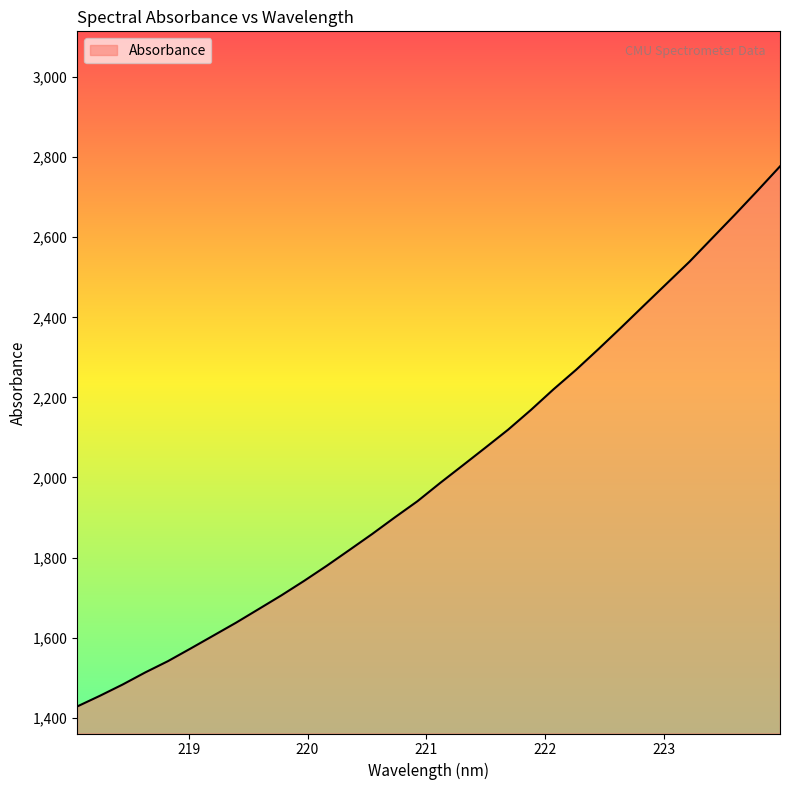

What is the maximum value shown in the chart?

2777.0